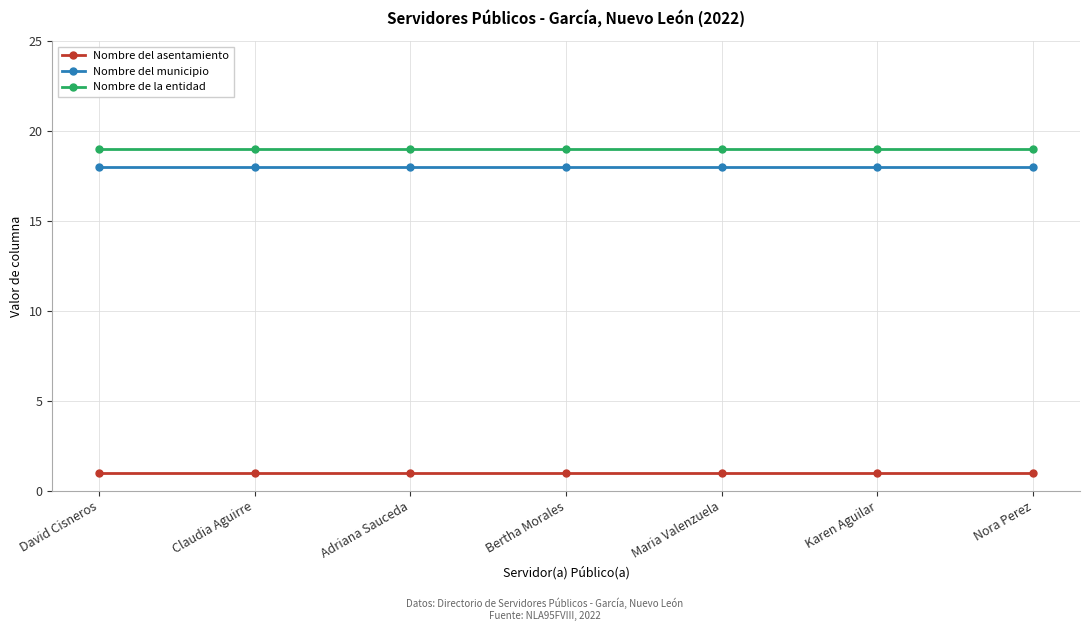

Rank the series at Karen Aguilar from highest to lowest value.

Nombre de la entidad, Nombre del municipio, Nombre del asentamiento